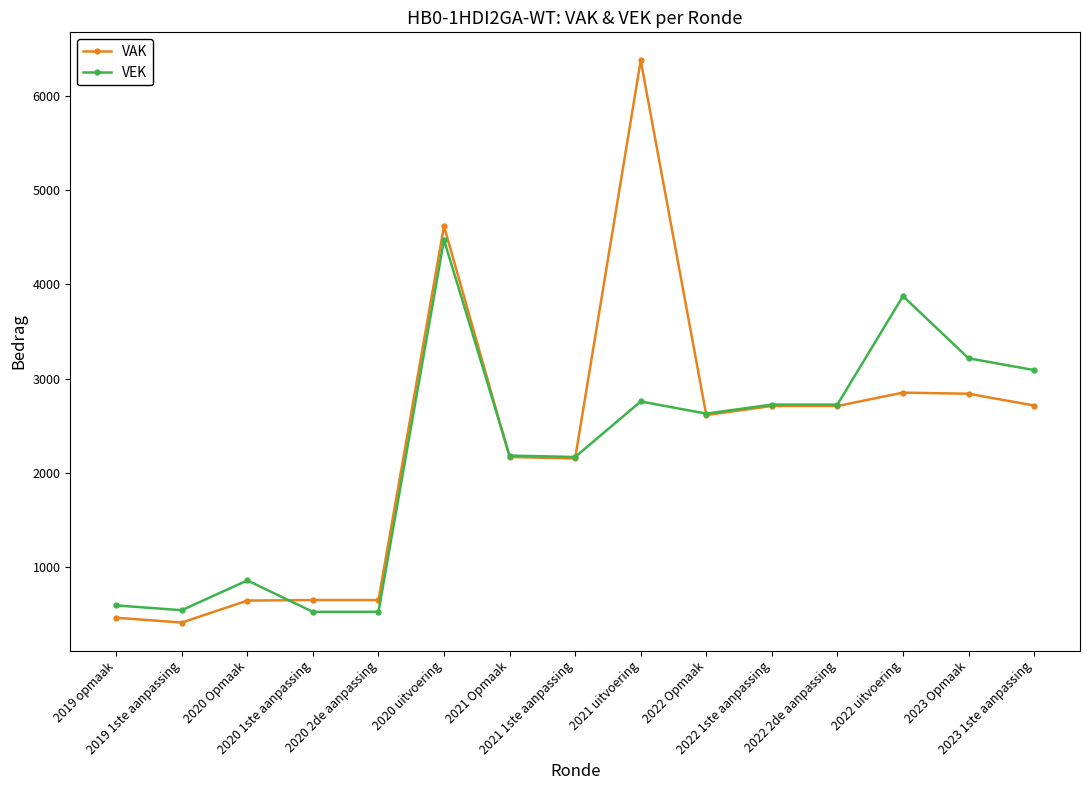

Where is VEK nearest to the value 2498?

2022 Opmaak